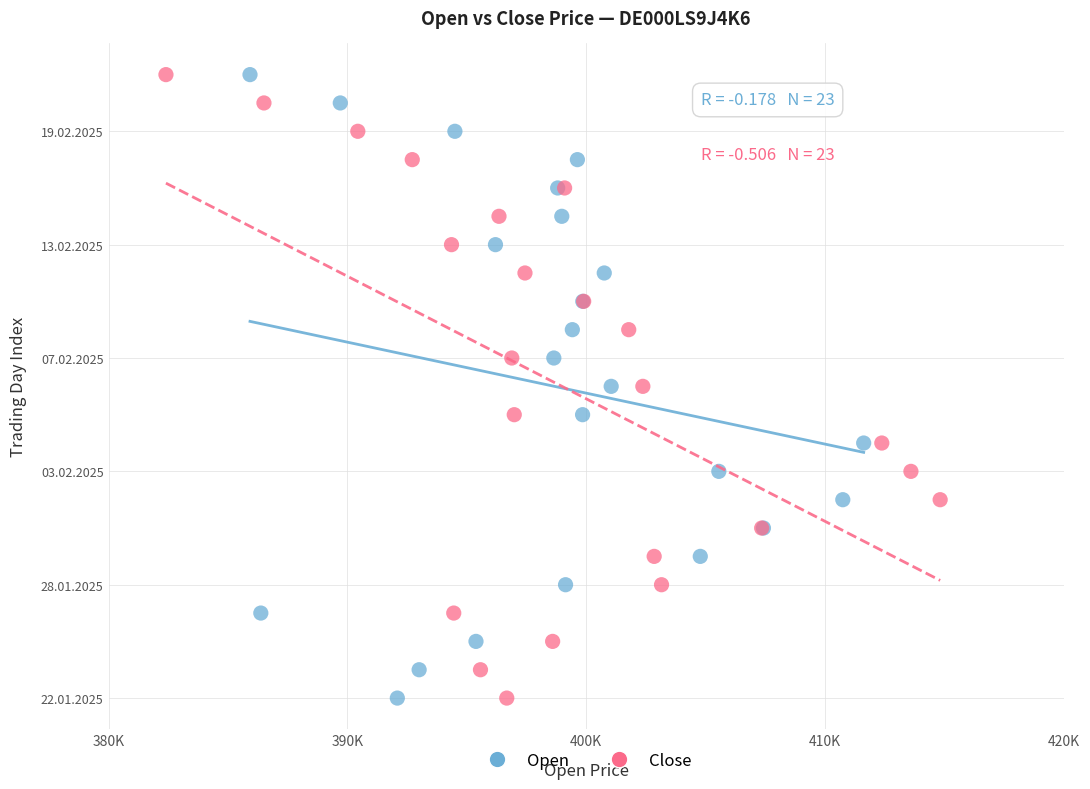

What are all the series names shown in the legend?

Open, Close